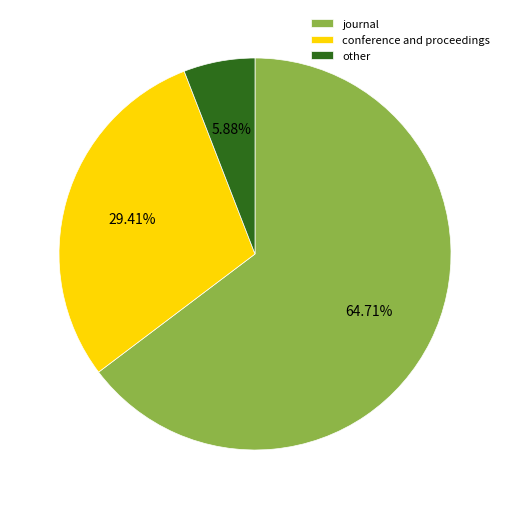

Which category accounts for the majority?

journal